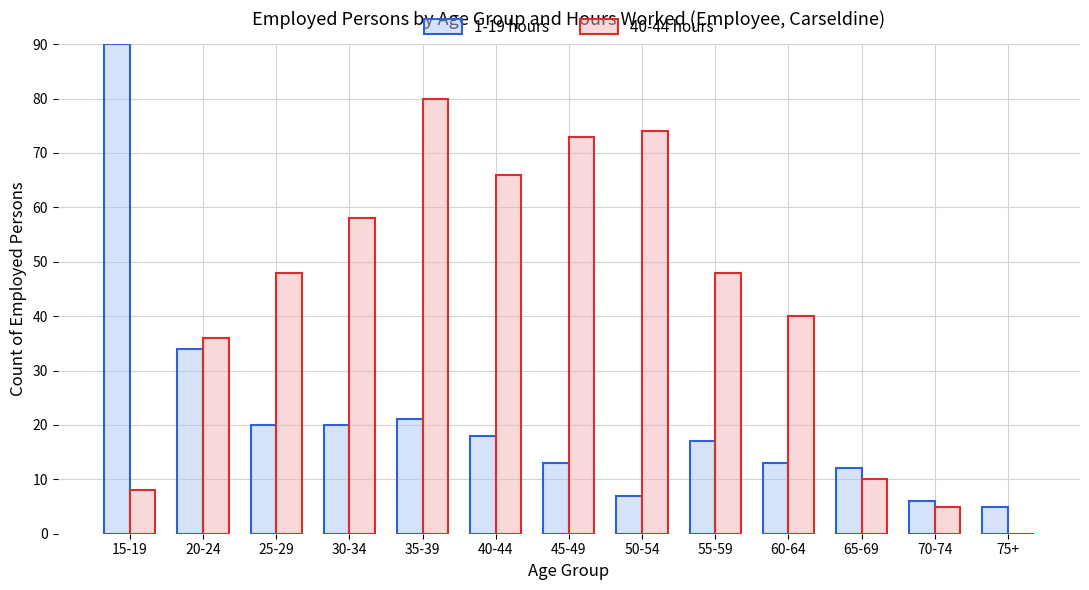

Does the chart contain stacked bars?

No